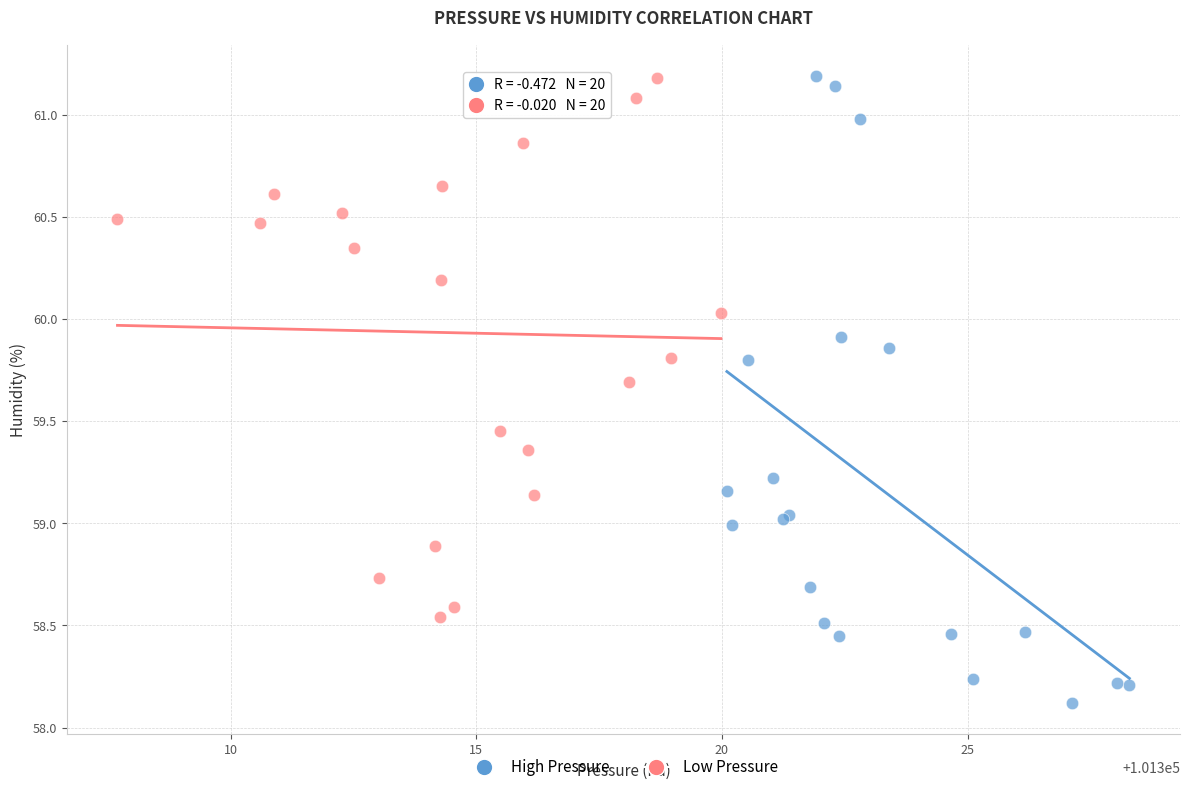

Which series has the largest Y range (max minus min)?

High Pressure